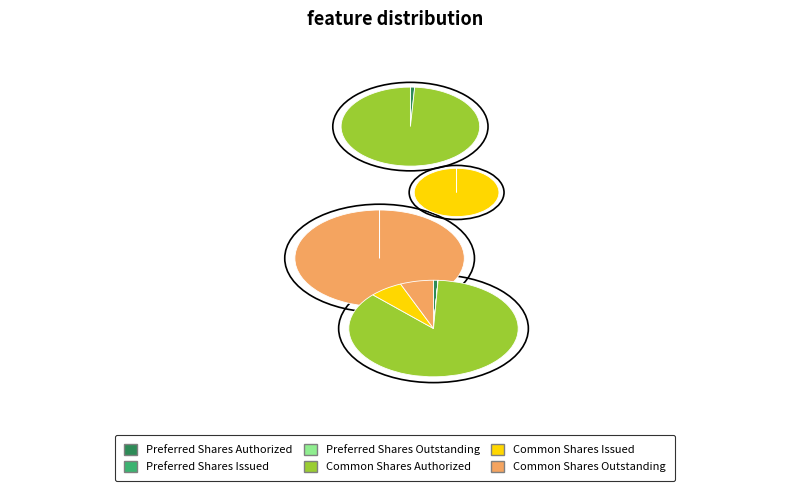

Between Preferred Shares Issued and Common Shares Outstanding, which is larger?

Common Shares Outstanding